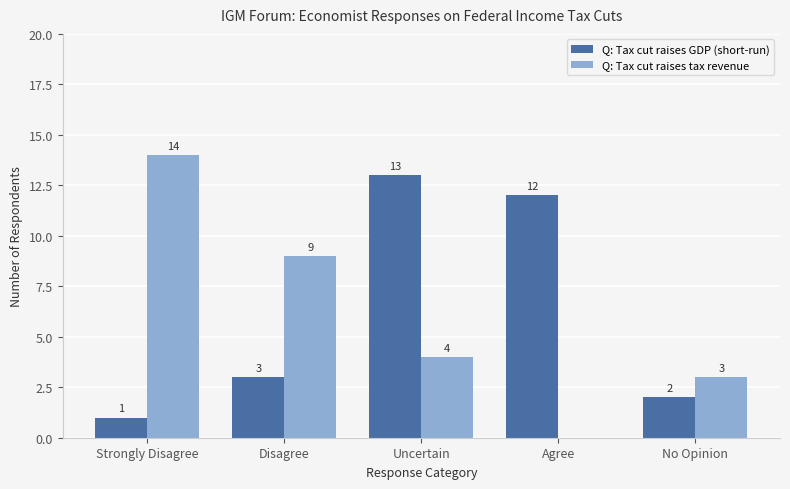

How many distinct data groups are displayed?

2